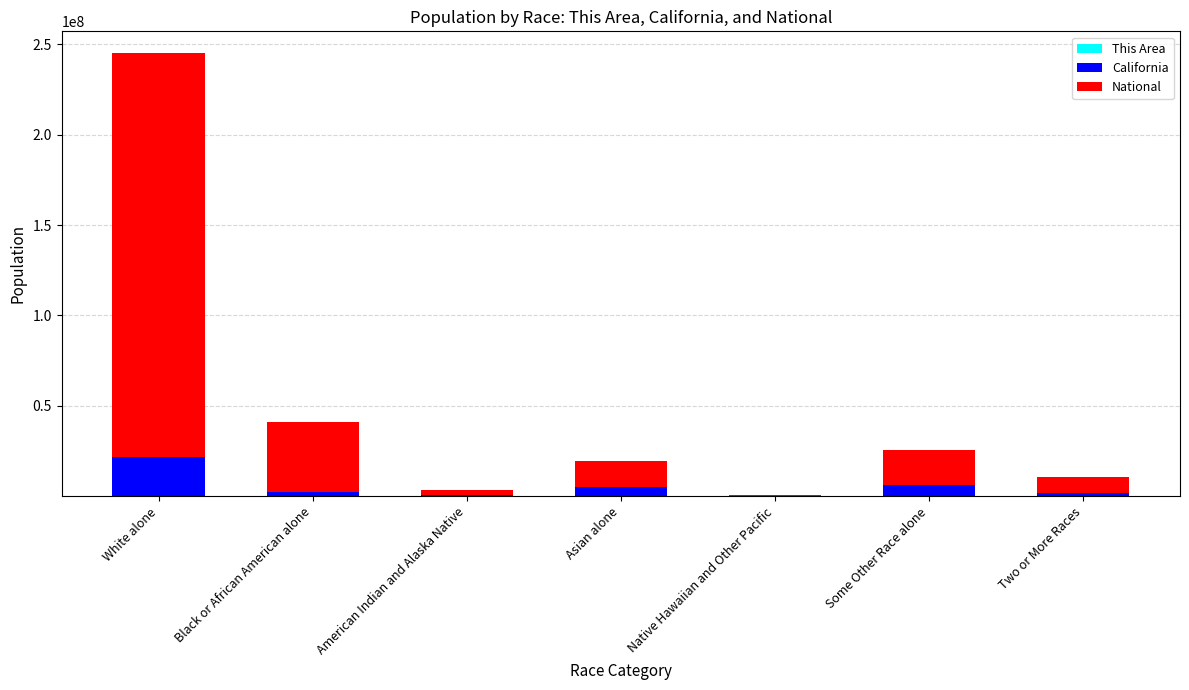

At which category is the sum across all series the highest?

White alone